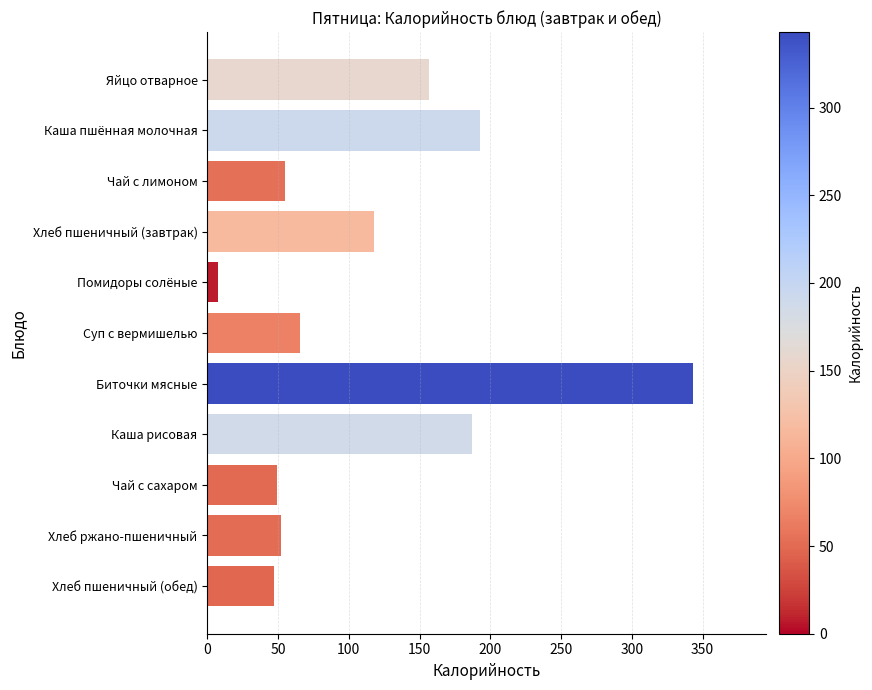

Which label corresponds to the largest value in the chart?

Биточки мясные